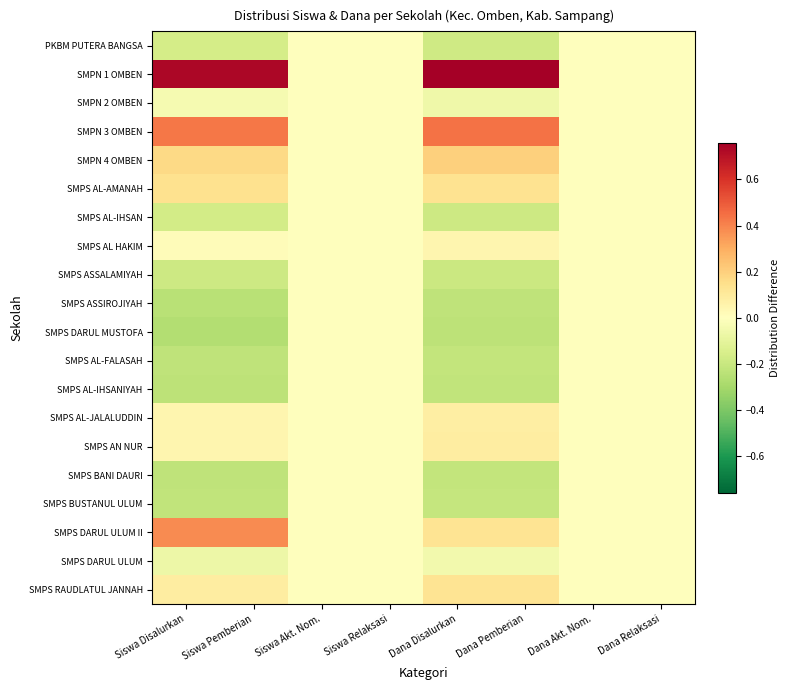

At Dana Relaksasi, list the series in order from smallest to largest.

PKBM PUTERA BANGSA, SMPN 1 OMBEN, SMPN 2 OMBEN, SMPN 3 OMBEN, SMPN 4 OMBEN, SMPS AL-AMANAH, SMPS AL-IHSAN, SMPS AL HAKIM, SMPS ASSALAMIYAH, SMPS ASSIROJIYAH, SMPS DARUL MUSTOFA, SMPS AL-FALASAH, SMPS AL-IHSANIYAH, SMPS AL-JALALUDDIN, SMPS AN NUR, SMPS BANI DAURI, SMPS BUSTANUL ULUM, SMPS DARUL ULUM II, SMPS DARUL ULUM, SMPS RAUDLATUL JANNAH